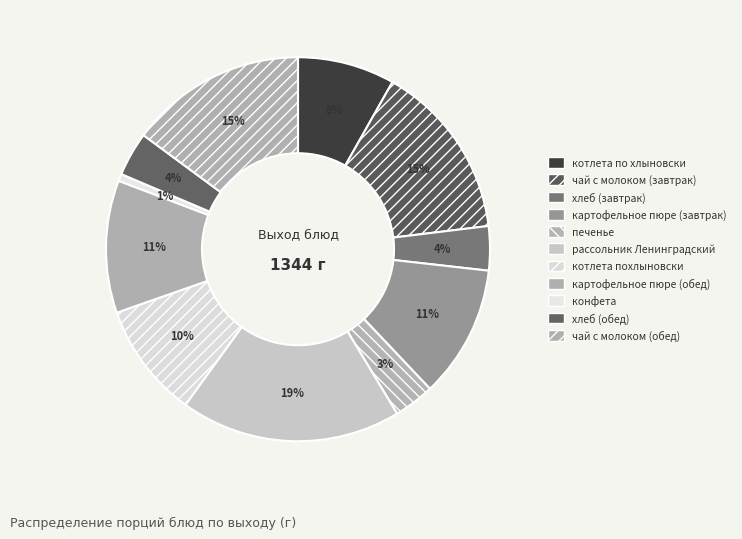

What portion of the pie excludes котлета похлыновски?

90.3%